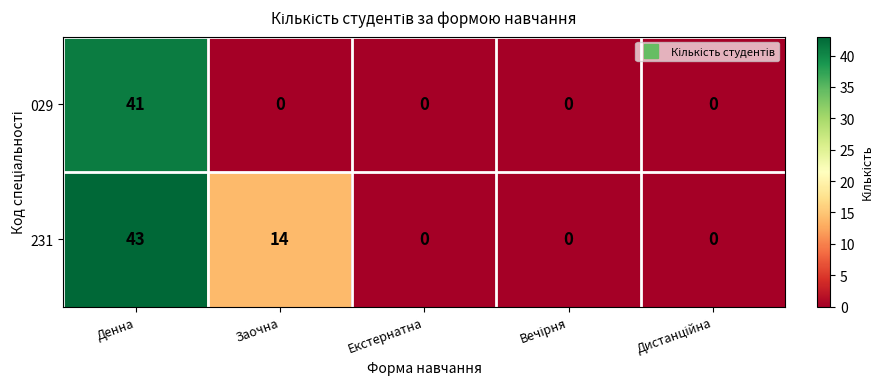

What is the difference between the highest and lowest values at Заочна?

14